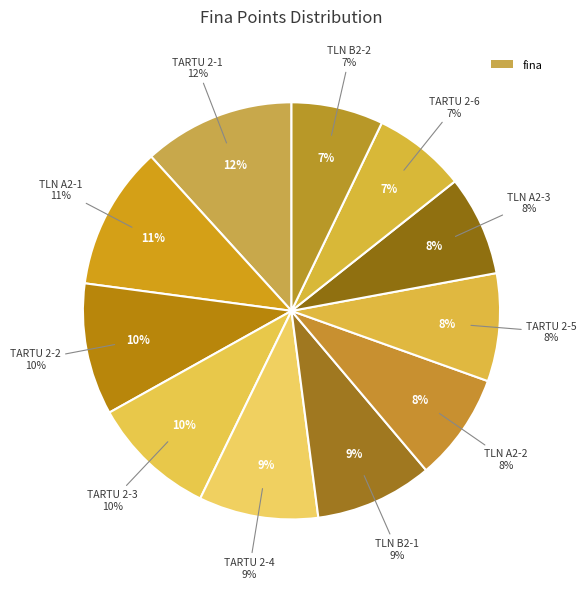

To the nearest percent, what is the combined percentage of TARTU 2-5 and TARTU 2-3?

18%